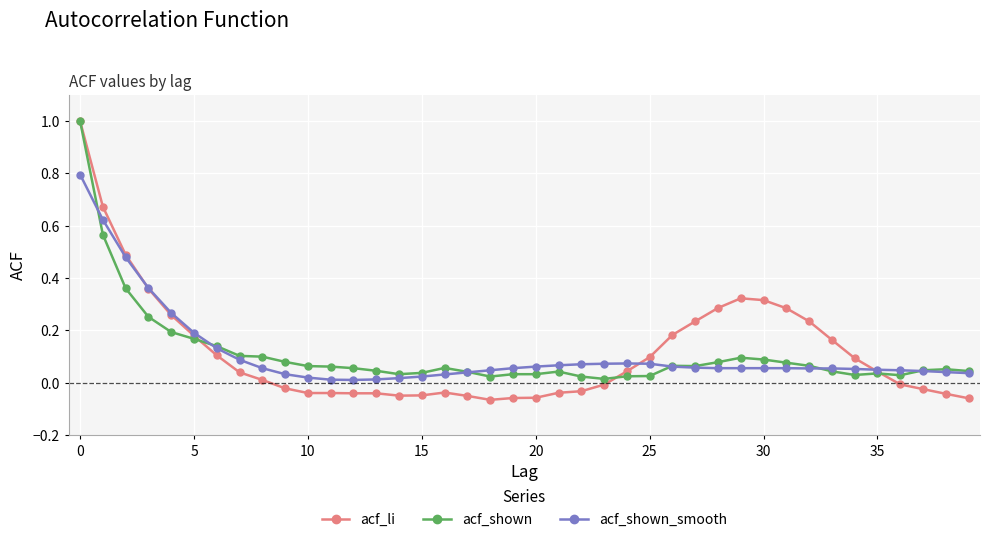

Which series has the widest spread of values?

acf_li